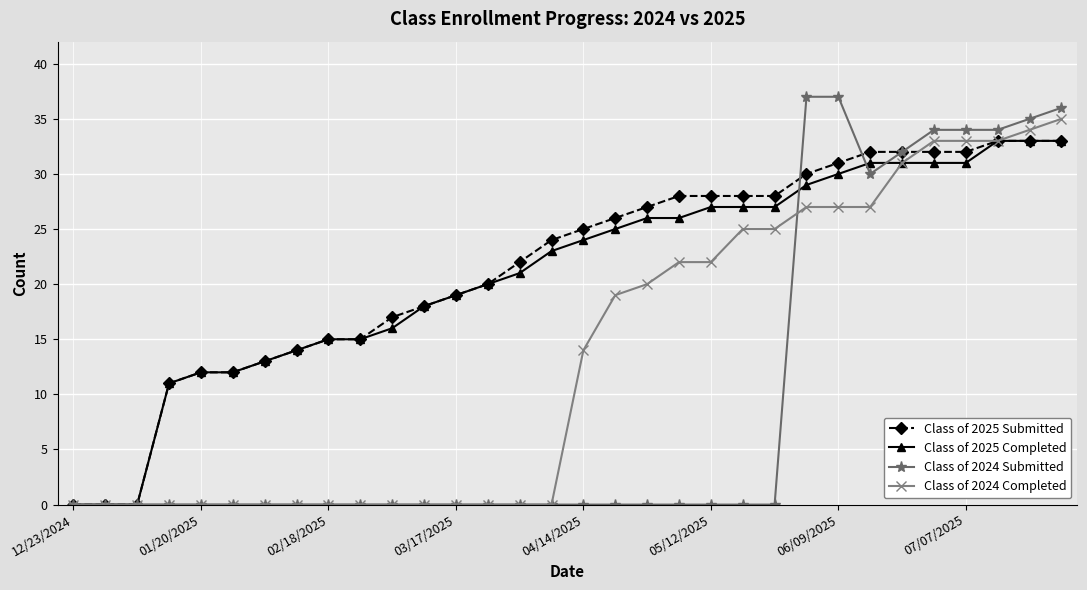

What is the value of the Class of 2025 Submitted point at the 15th from the left?

22